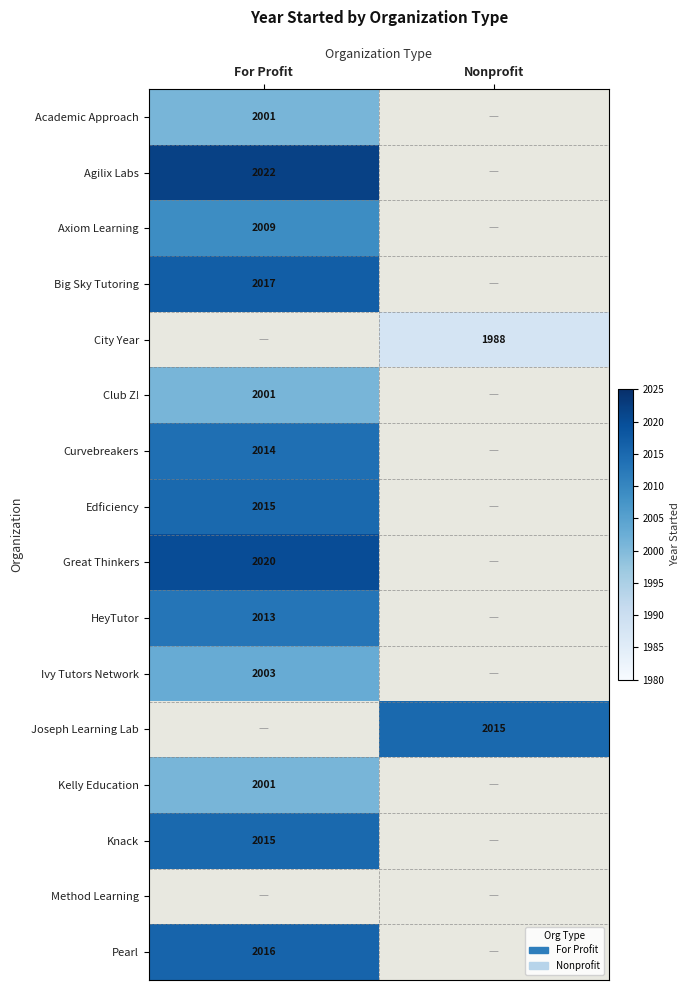

The Big Sky Tutoring series shows 2017 at For Profit. True or false?

True